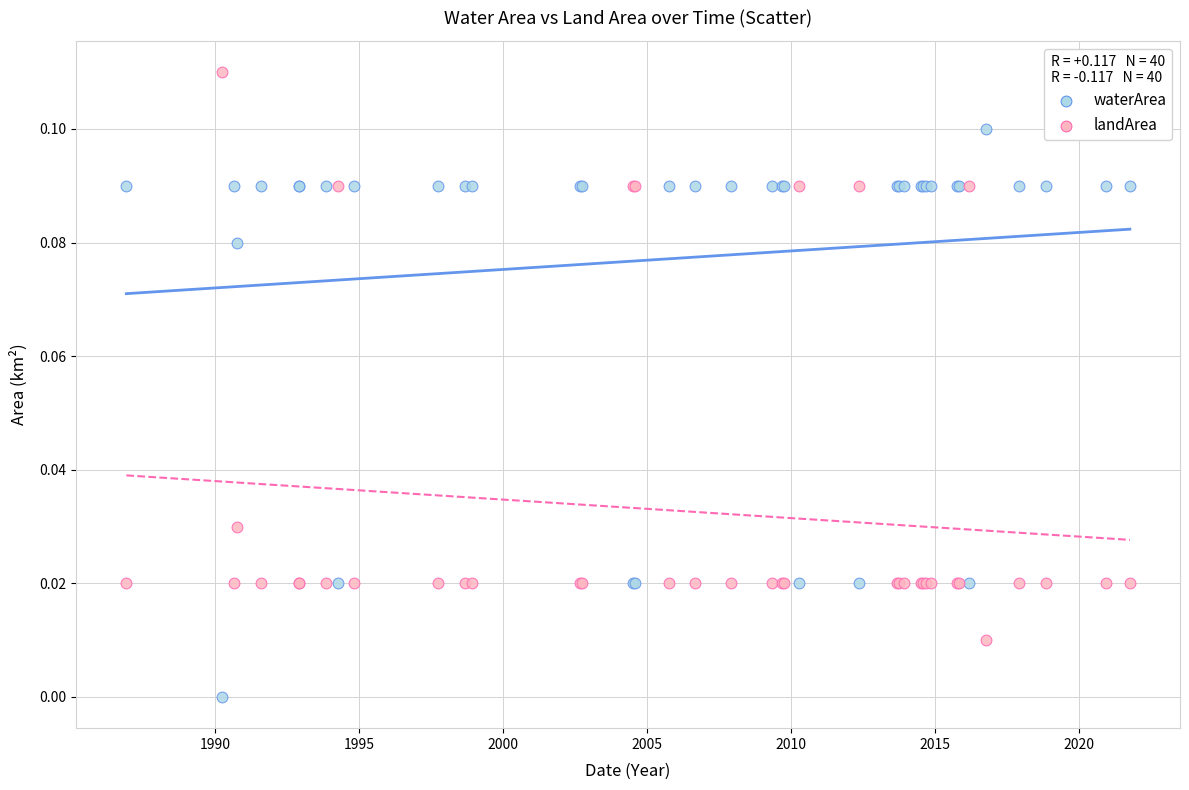

Which series reaches the maximum Y coordinate?

landArea